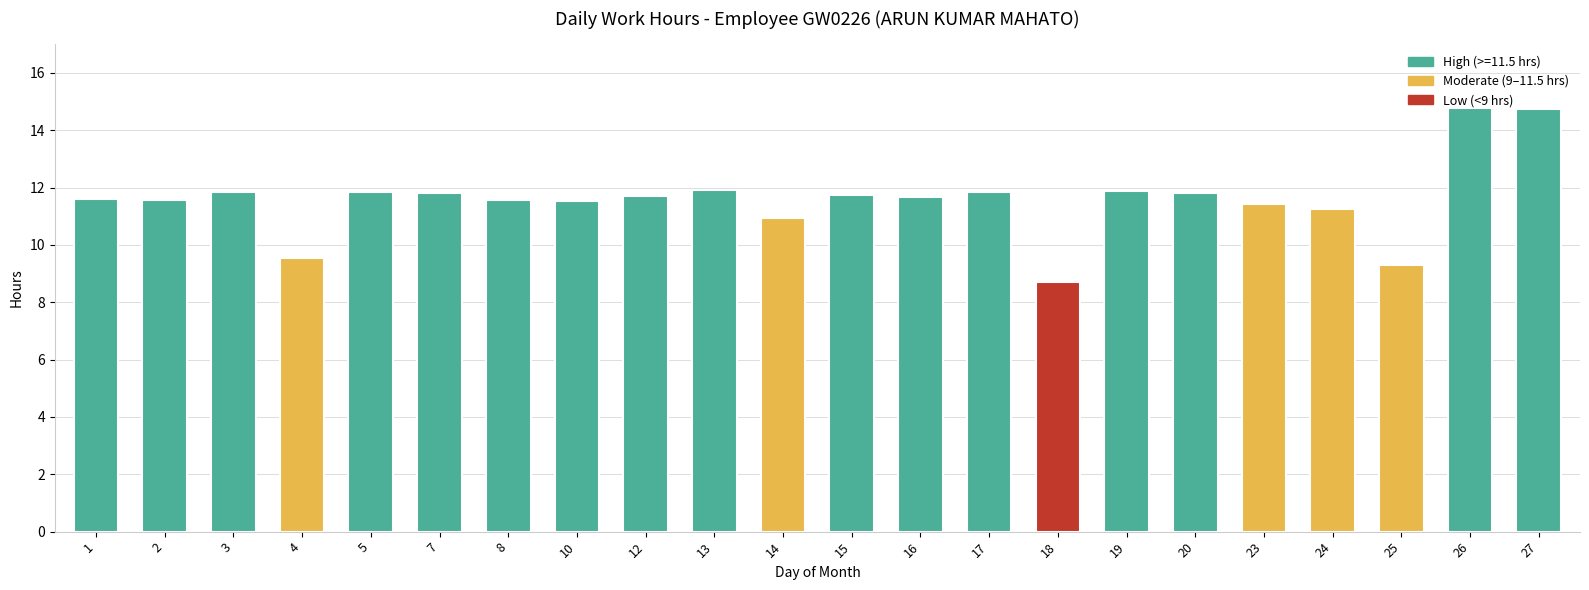

What is the greatest value displayed?

14.8